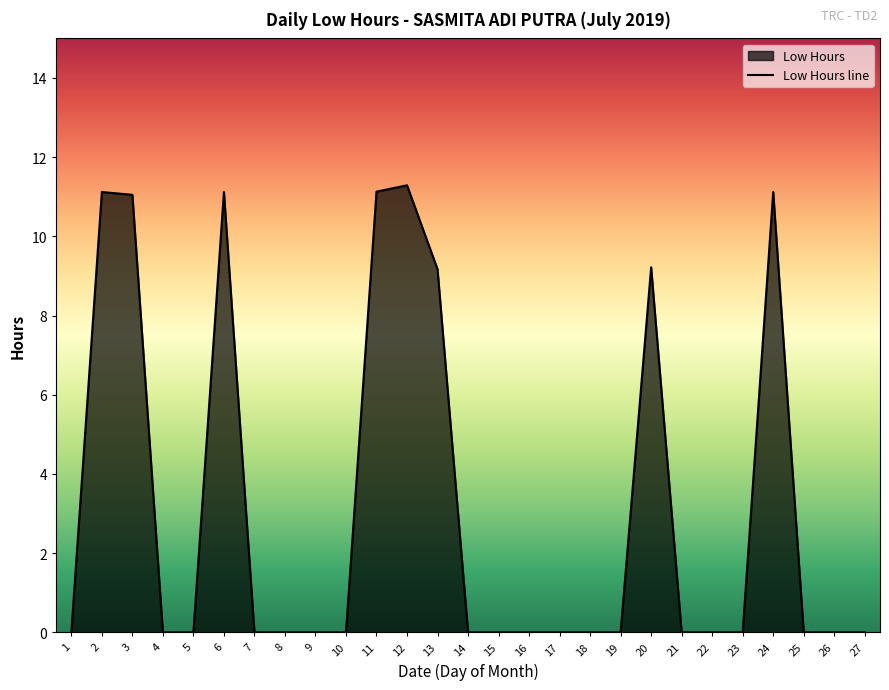

How many points are higher than both their immediate neighbors (excluding endpoints)?

5